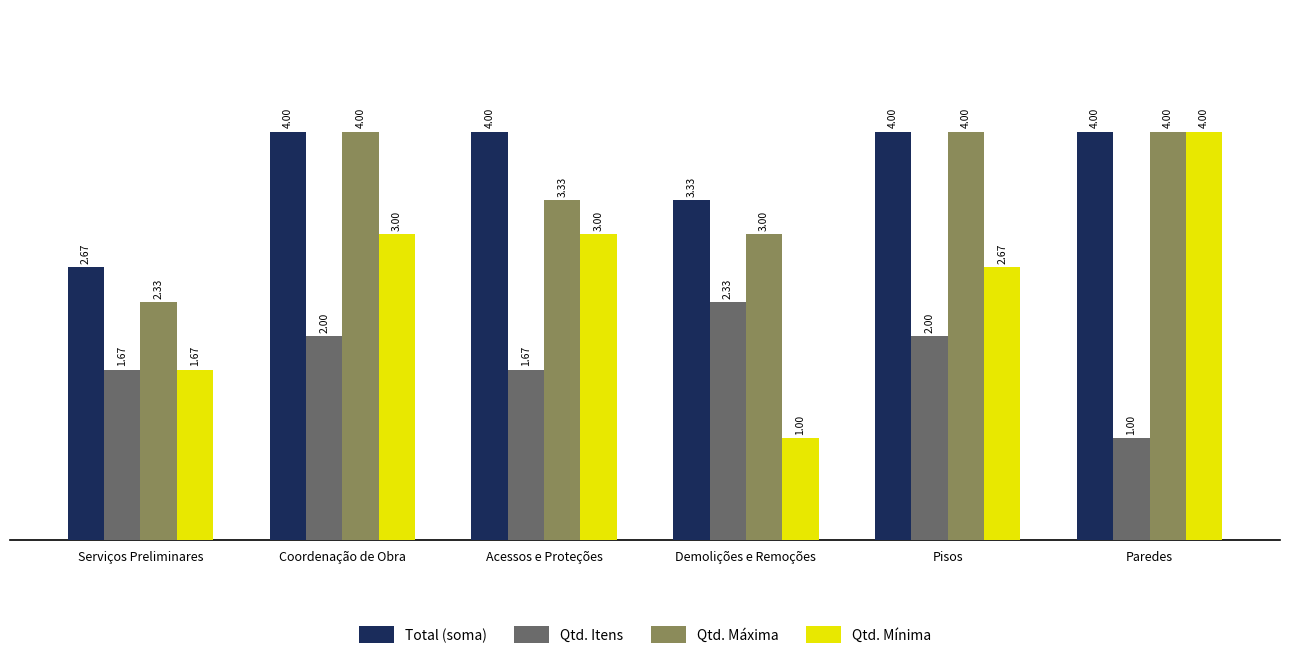

Which series has the largest total across all categories?

Total (soma)